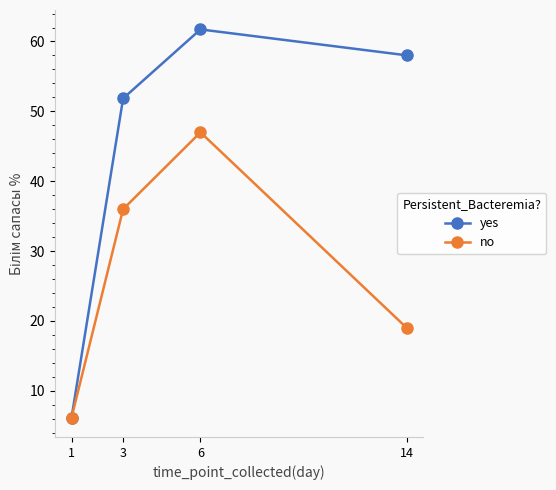

Which series has the widest spread of values?

yes